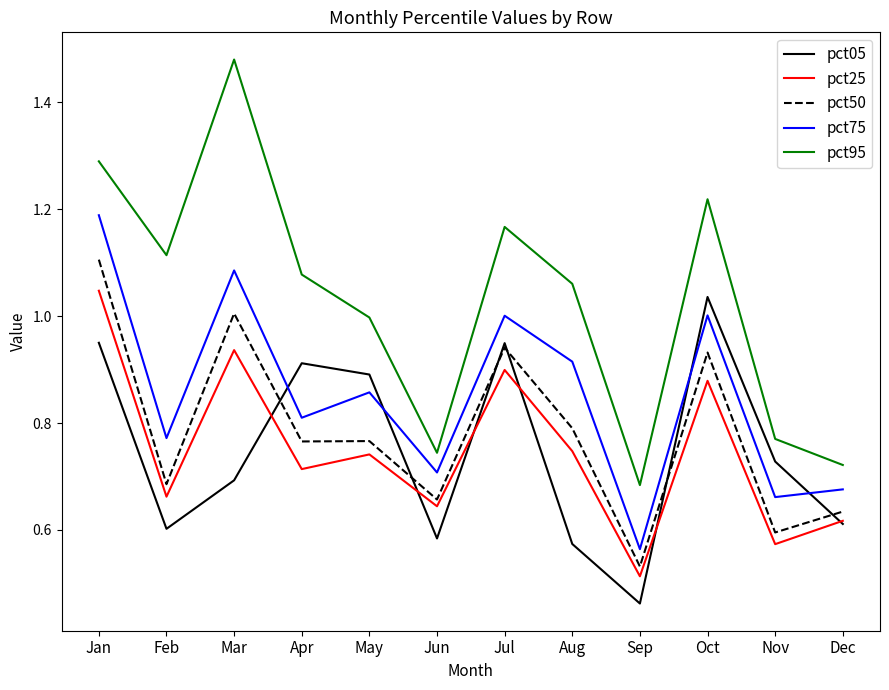

Which label corresponds to the largest value in the chart?

Mar